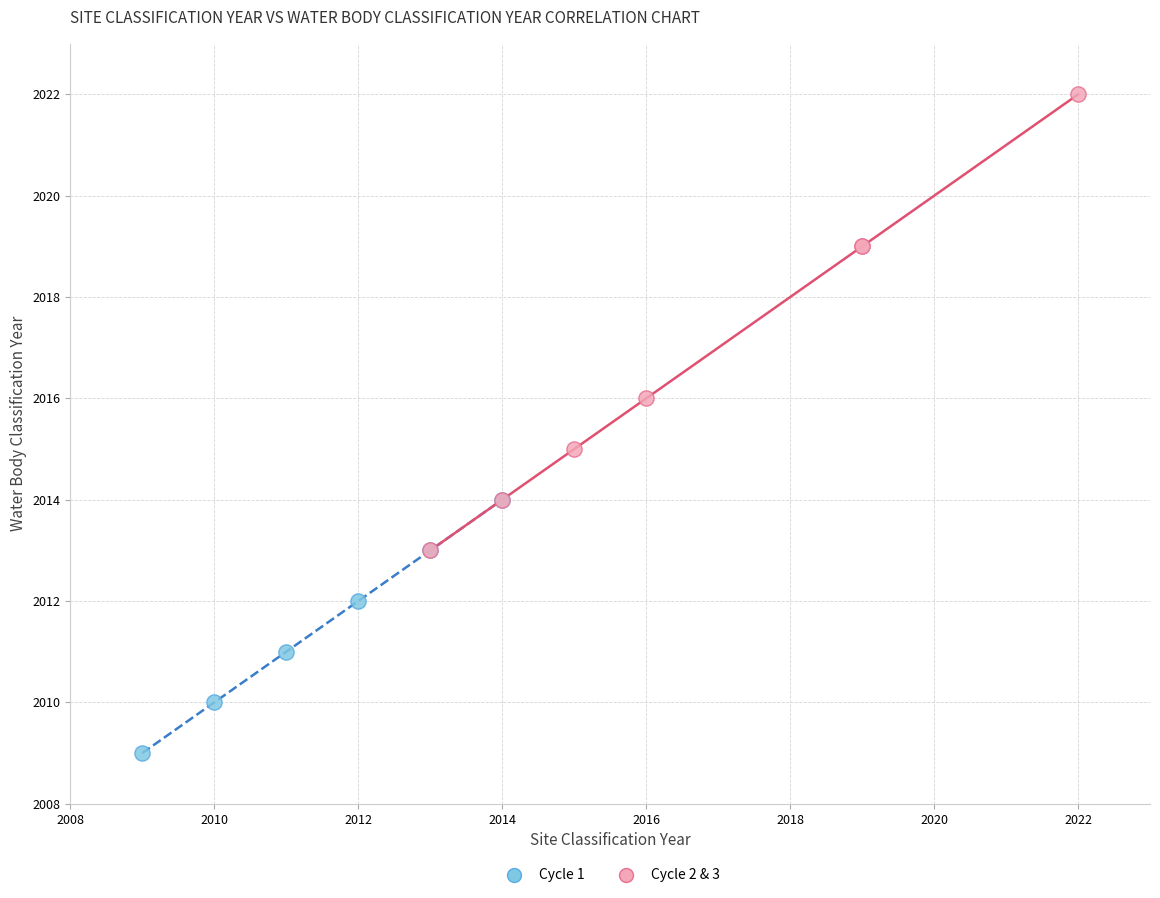

Which series reaches the minimum Y coordinate?

Cycle 1